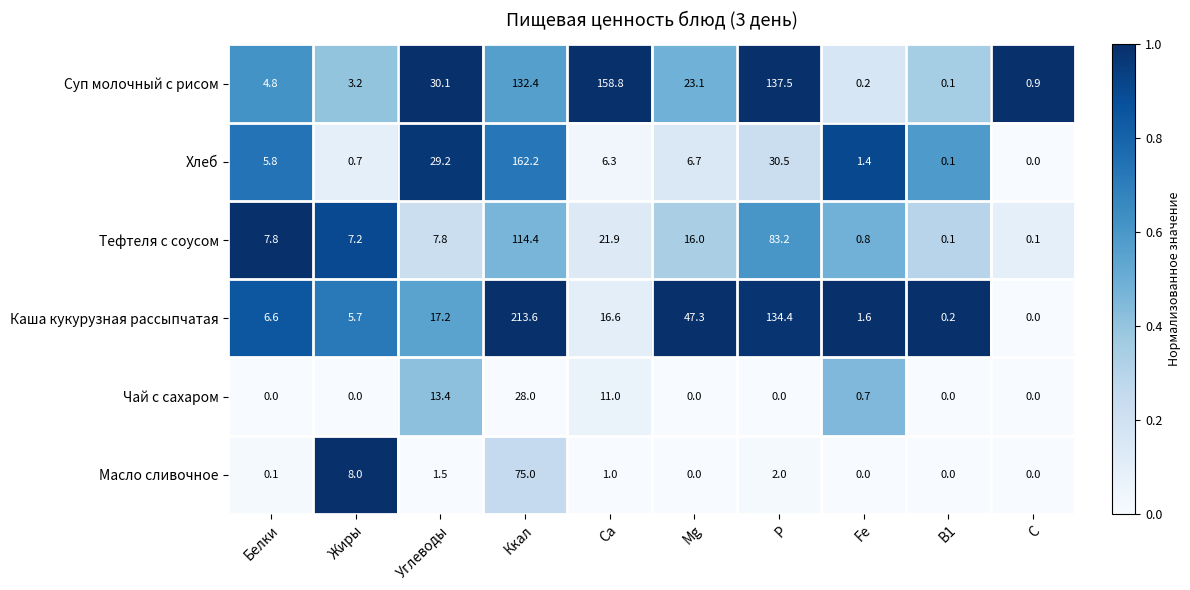

How many series are shown in this chart?

6